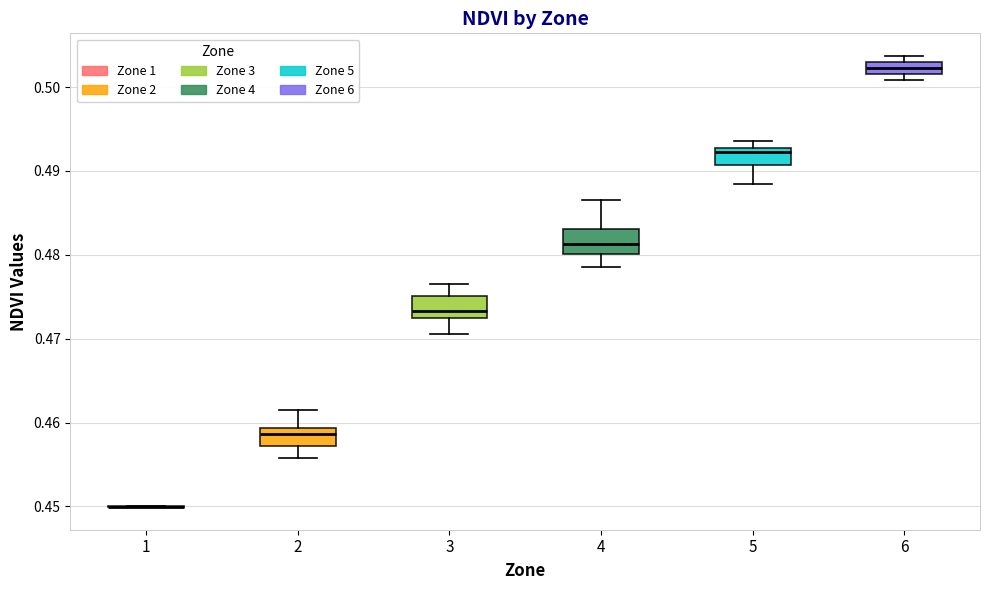

Where does the upper whisker of the box at x = 4 end on the y-axis? The values are not printed on the chart, so give them approximately, as read against the axis.

0.487